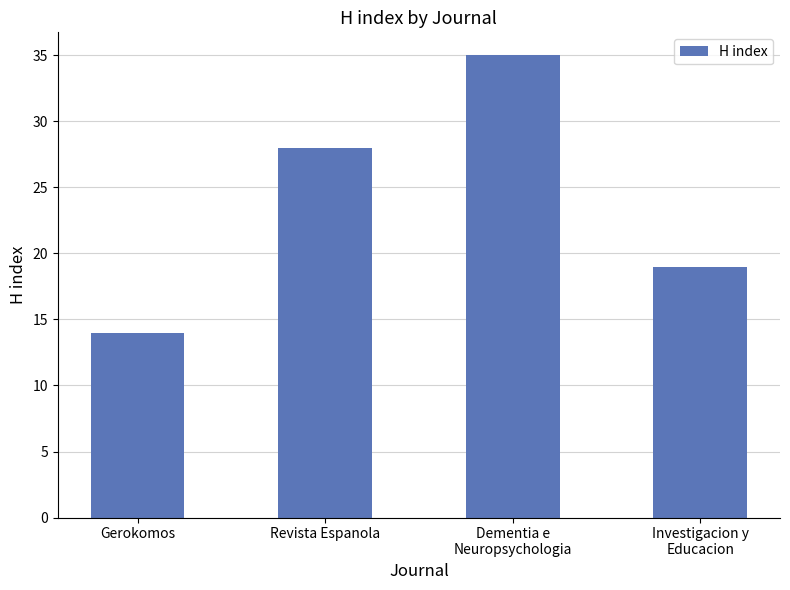

What position from the right is Revista Espanola?

3